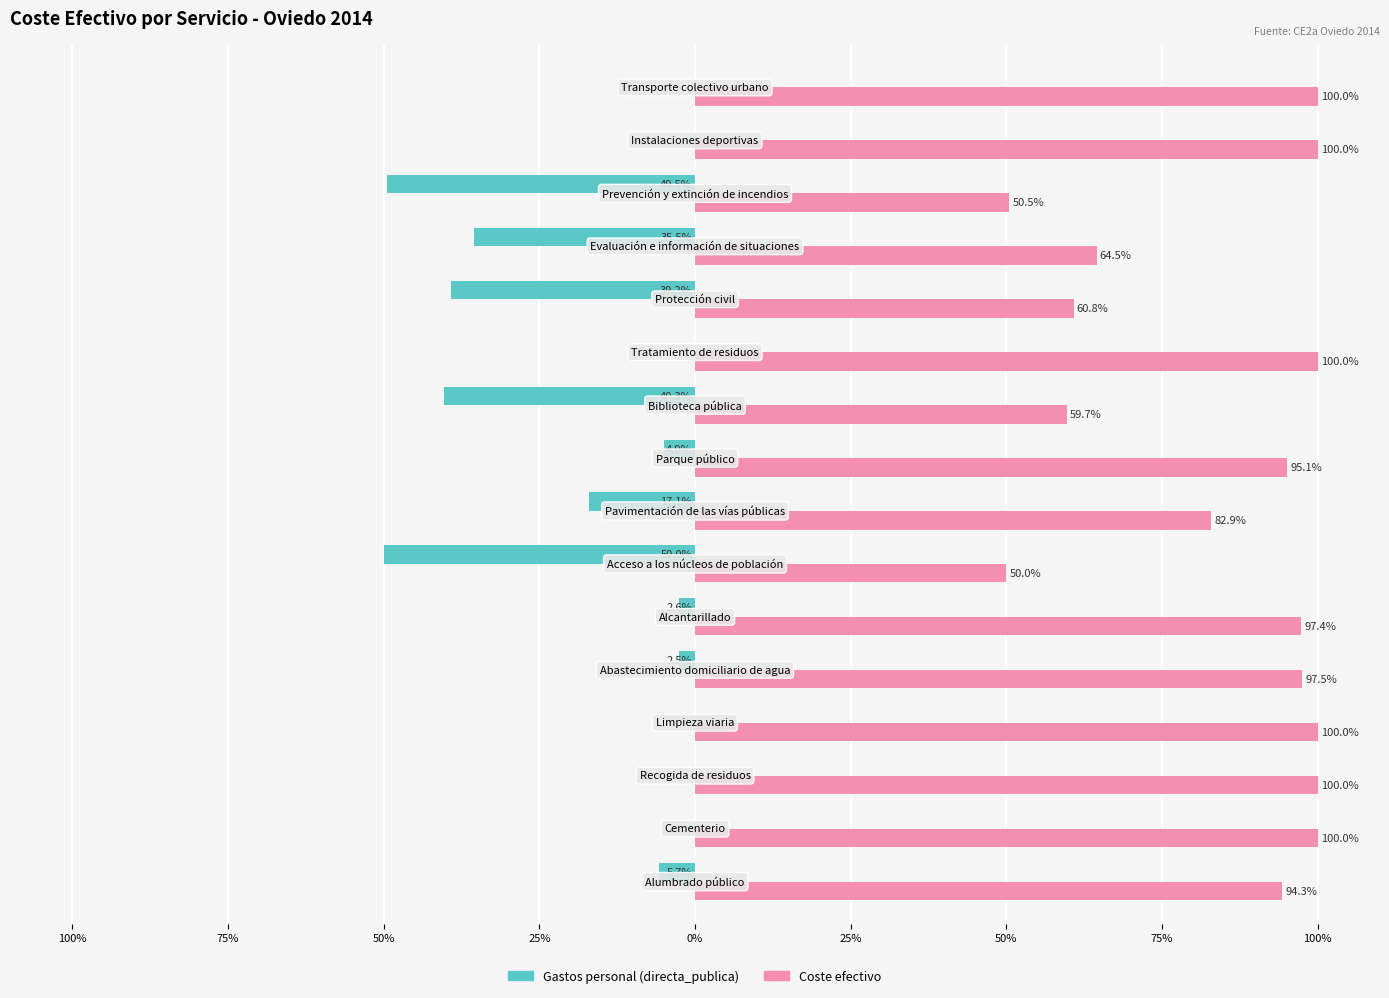

What are all the series names shown in the legend?

Gastos personal (directa_publica), Coste efectivo